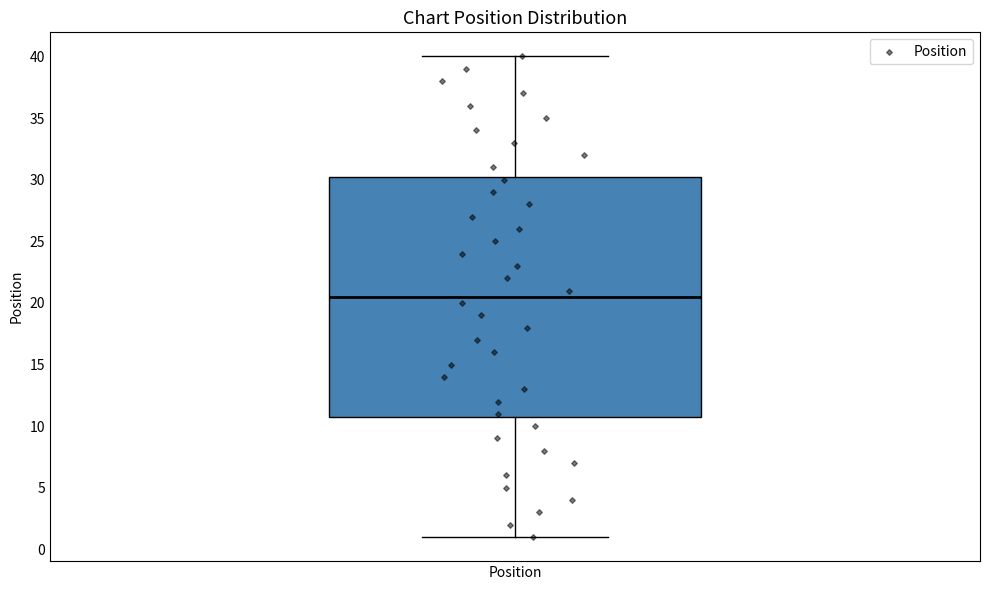

Transcribe this box plot: give where the median line is, the range the box spans, and where the two whiskers end, as read against the y-axis. The values are not printed on the chart, so give them approximately, as read against the axis.

median 20.5, box 11.0 to 30.5, whiskers 1.0 to 40.0